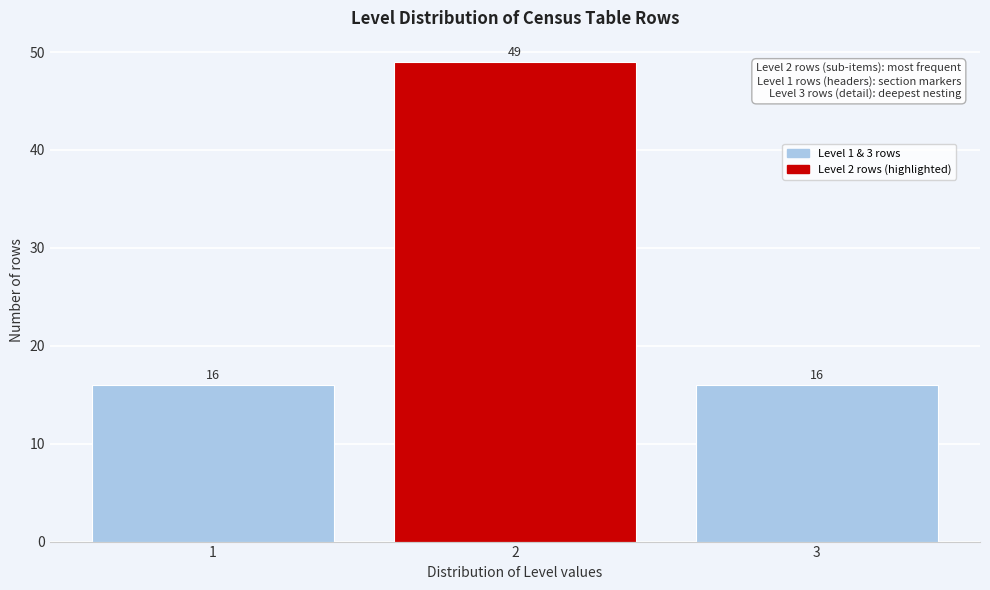

Reading right to left, what are all the values shown in this chart?

3=16	2=49	1=16